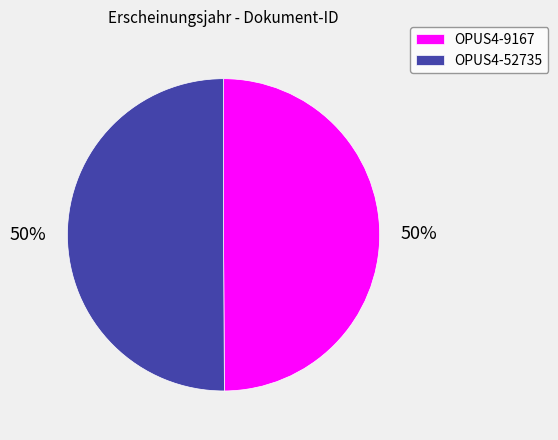

Is the sum of OPUS4-9167 and OPUS4-52735 greater than half?

Yes